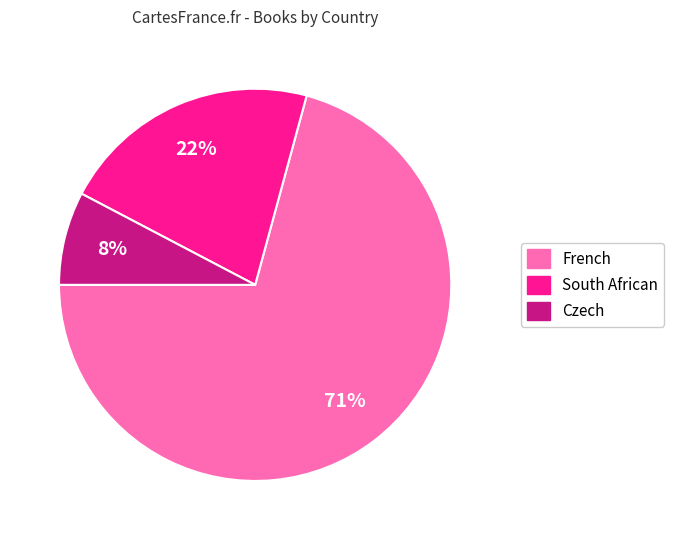

Which has a higher value, French or South African?

French